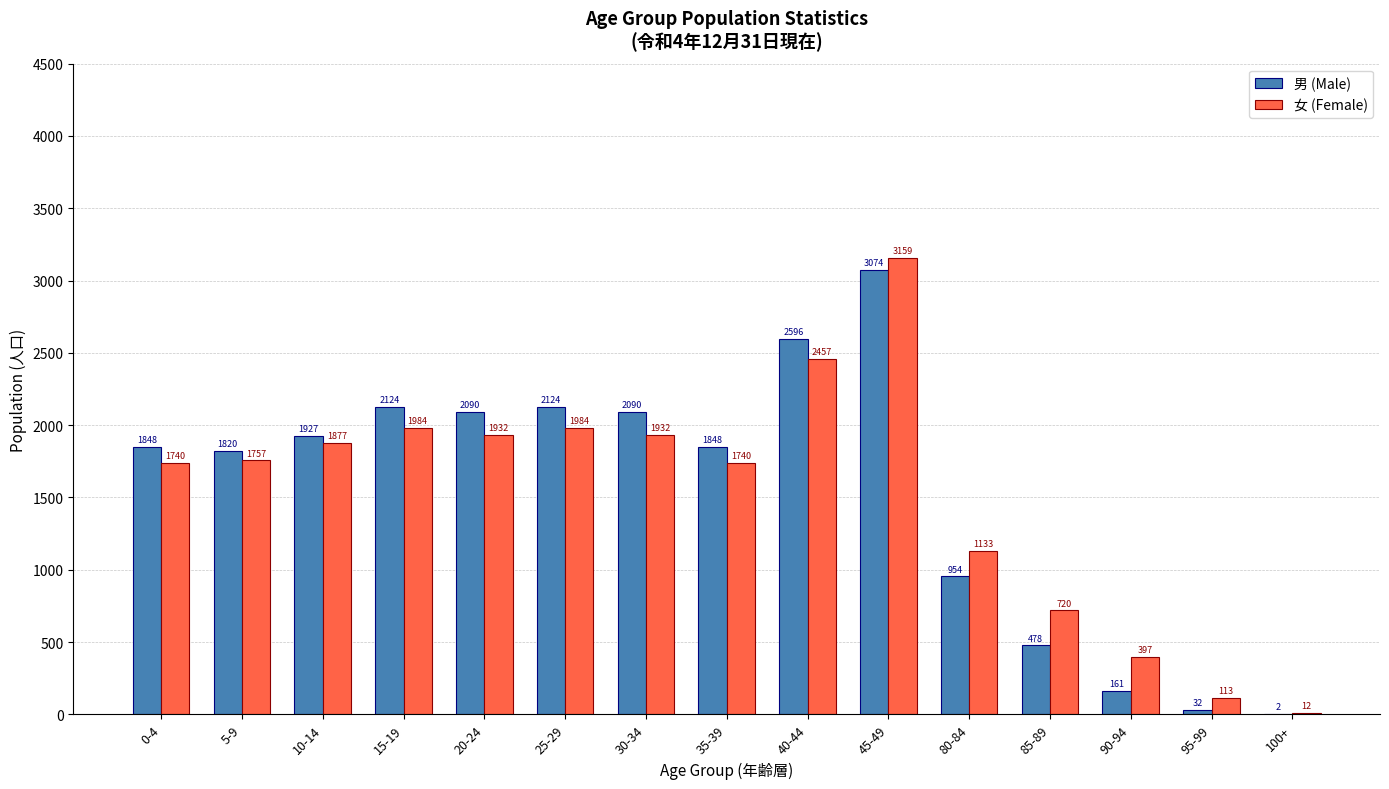

Reading left to right, what are all the values shown in this chart?

男 (Male): 1848	1820	1927	2124	2090	2124	2090	1848	2596	3074	954	478	161	32	2
女 (Female): 1740	1757	1877	1984	1932	1984	1932	1740	2457	3159	1133	720	397	113	12